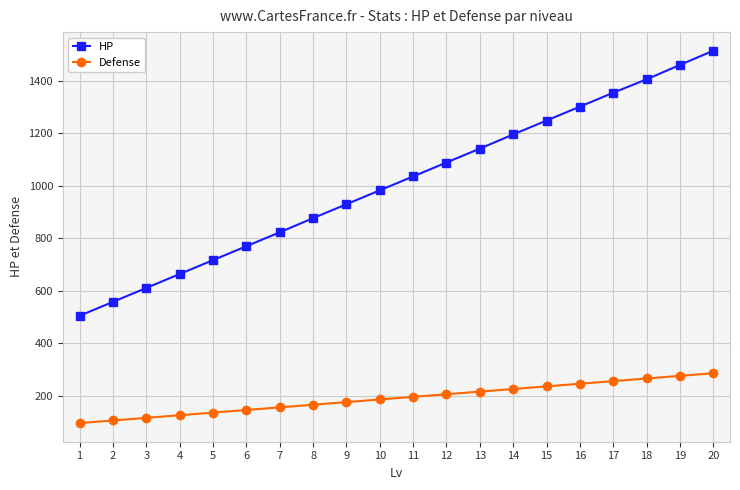

List the series in order of their peak value, highest first.

HP, Defense